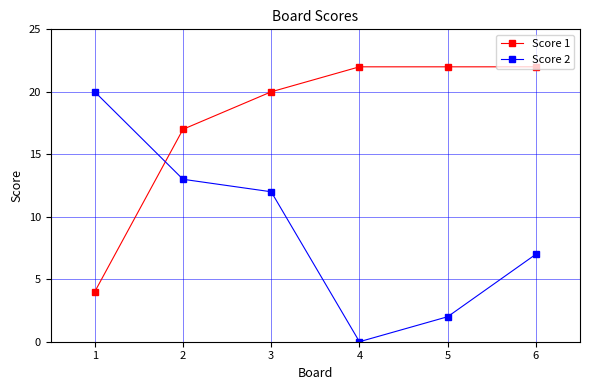

At how many categories does at least one series exceed 19?

5